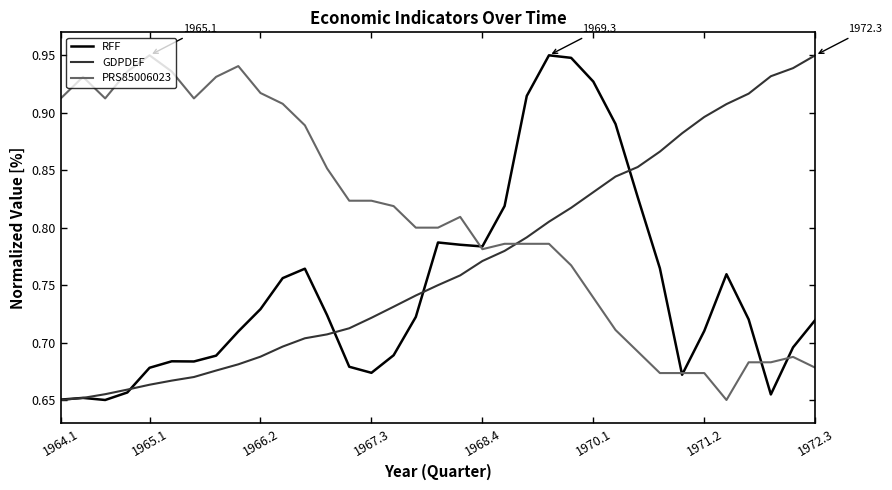

What is the difference between the maximum and minimum values in the RFF series?

0.3